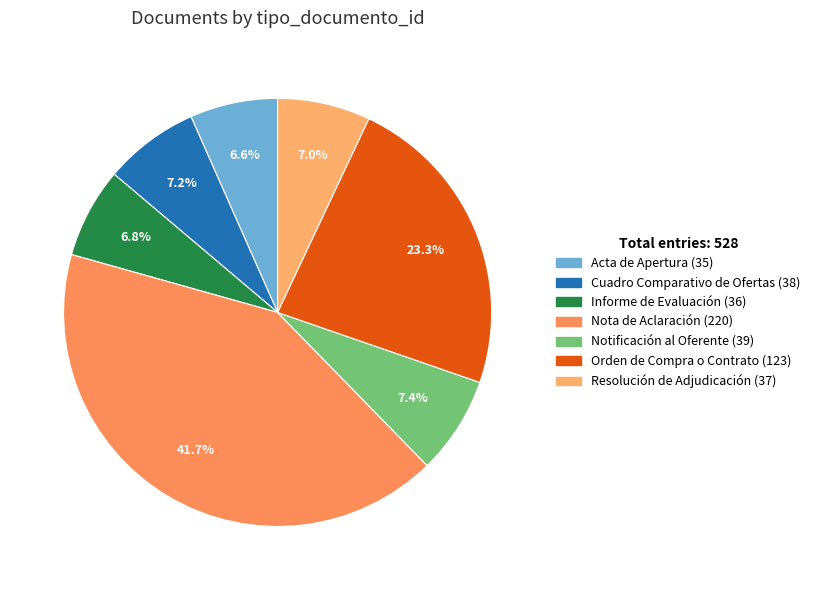

Is it true that Notificación al Oferente (39) is 7% of the pie?

True